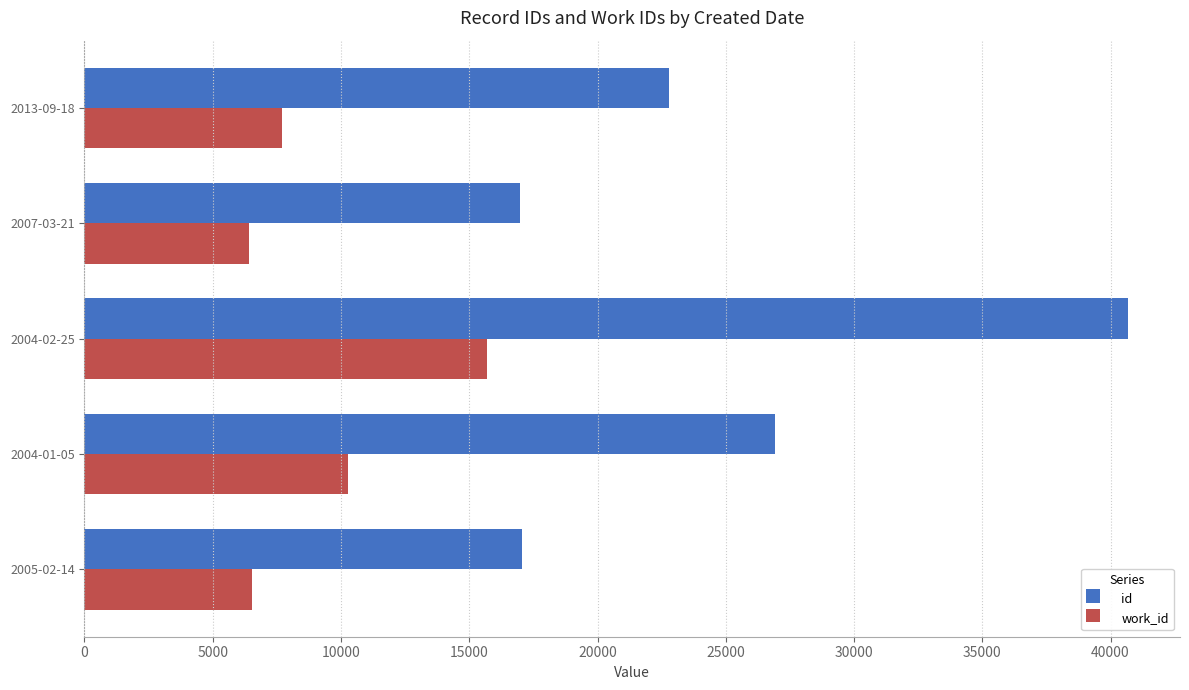

At which label is id closest to 28820?

2004-01-05